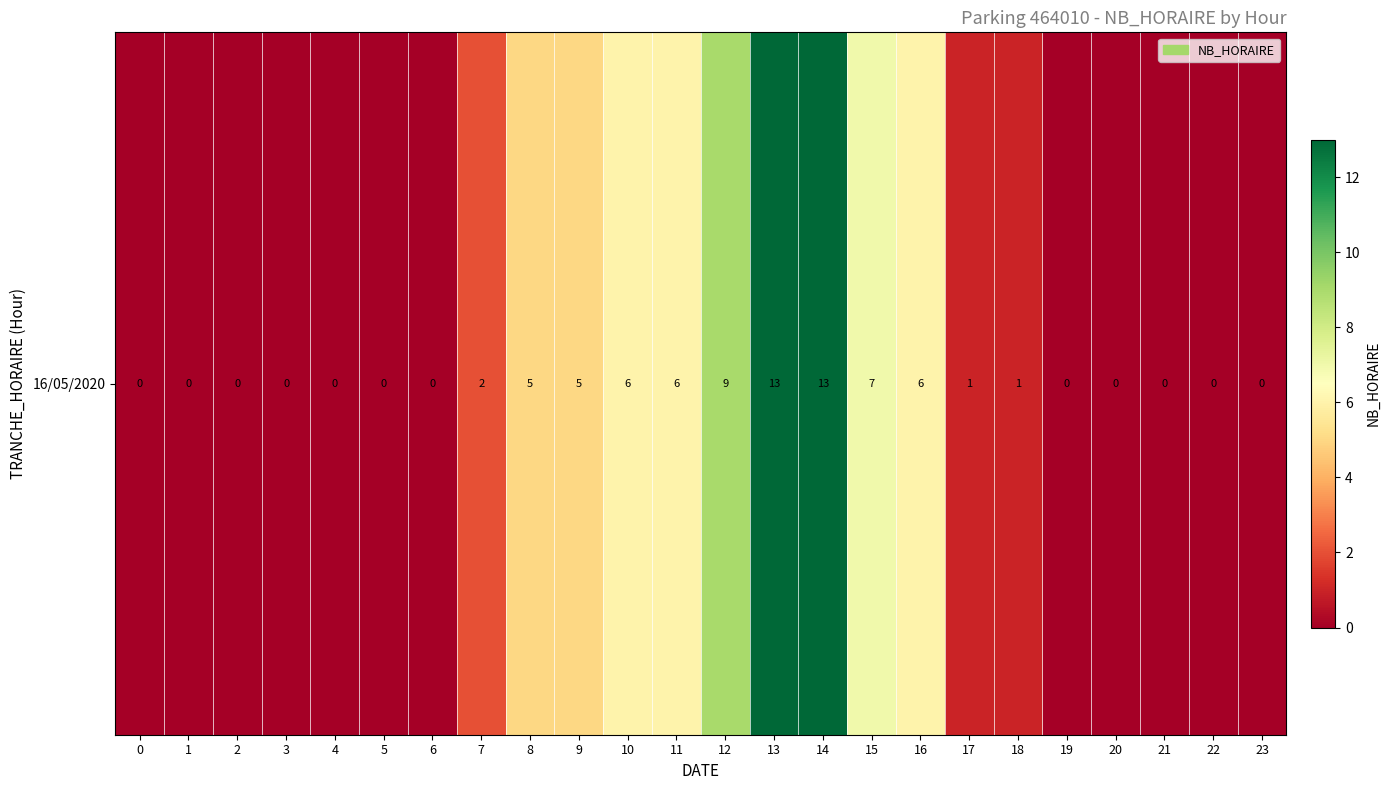

Which label corresponds to the largest value in the chart?

13